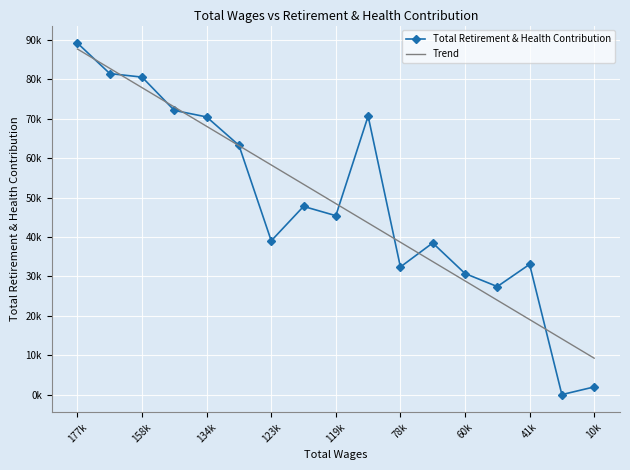

What are all the series names shown in the legend?

Total Retirement & Health Contribution, Trend